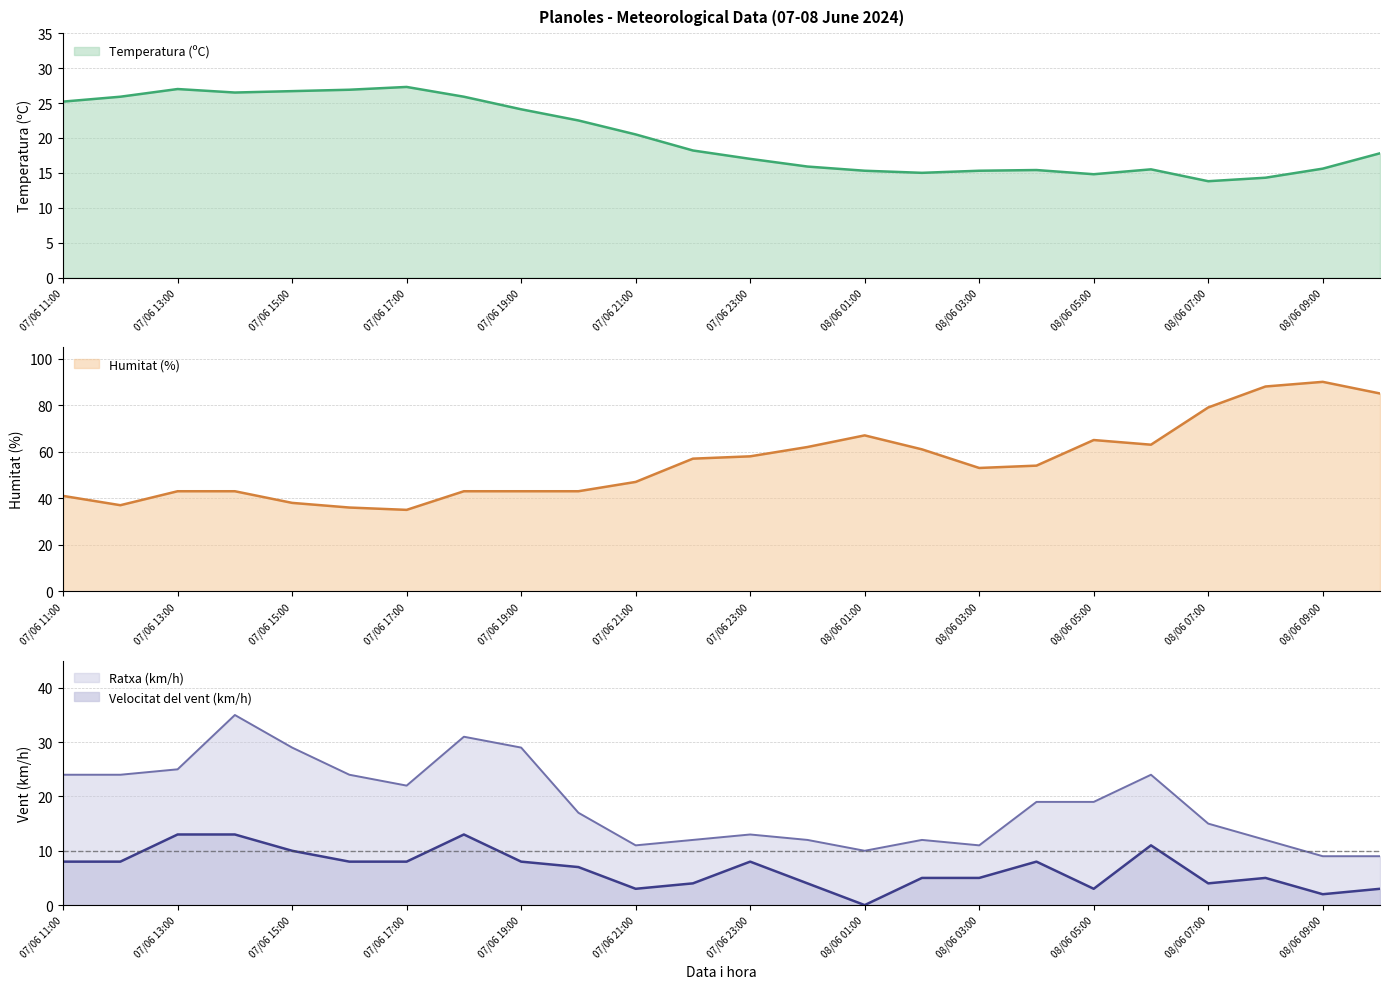

True or false: Temperatura (ºC) has a value of 17.8 at 08/06 10:00.

True